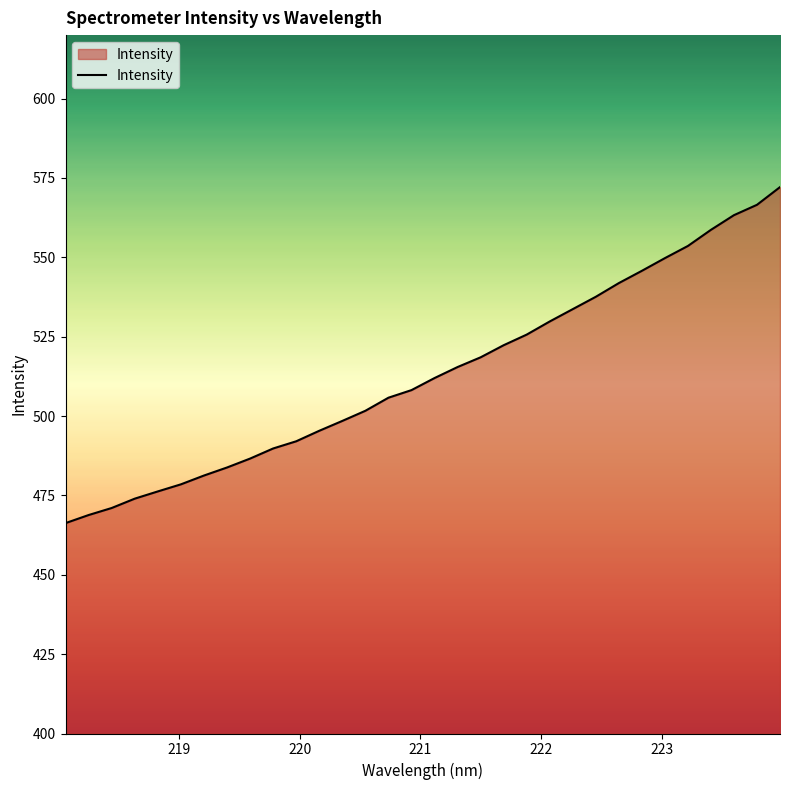

True or false: there are more than 1 points higher than both neighbors.

False